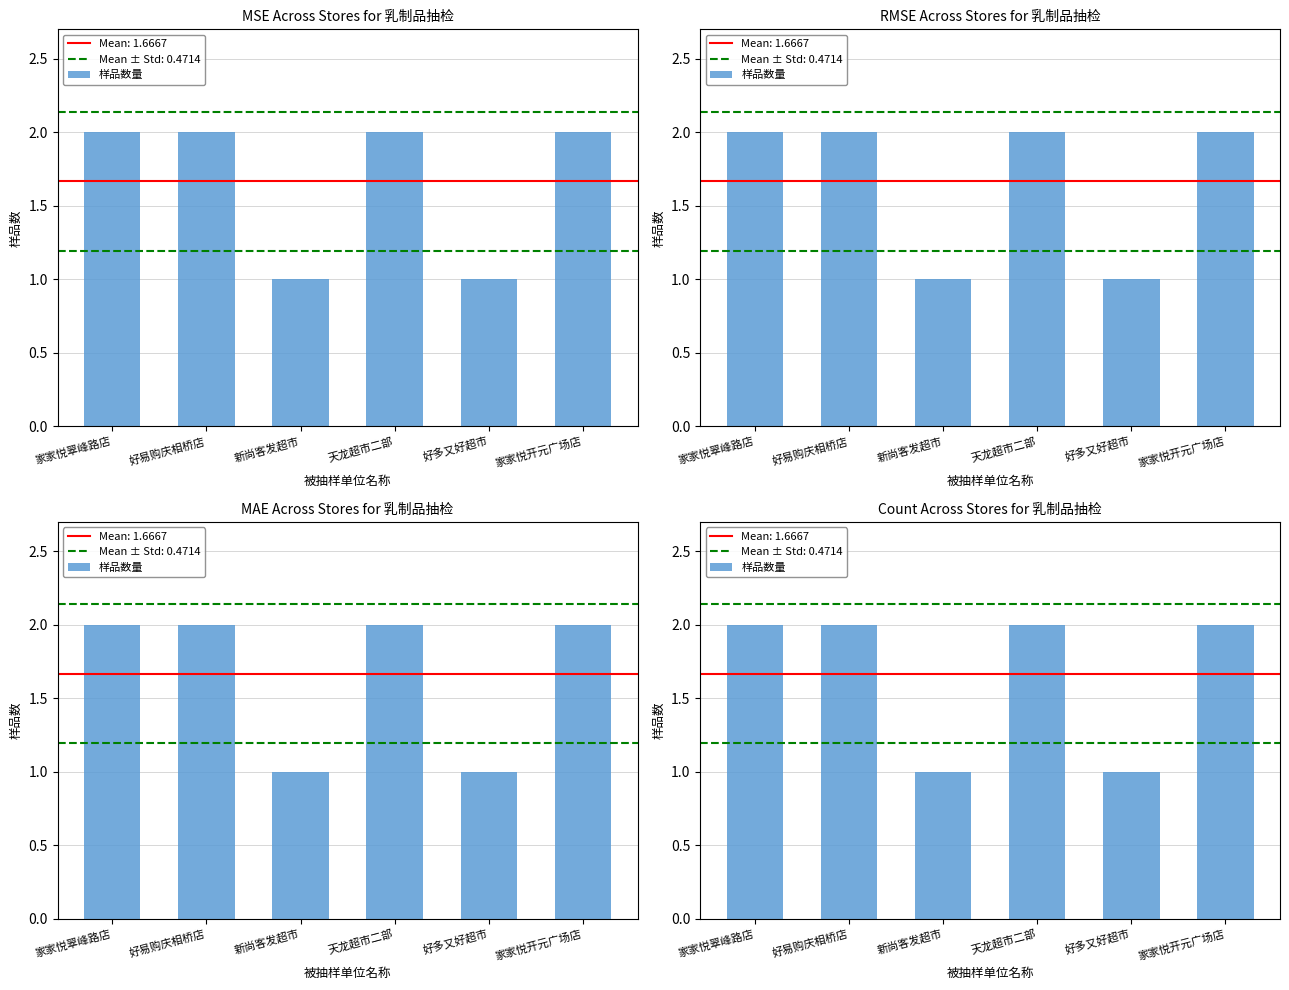

What is the sum of all values?

10